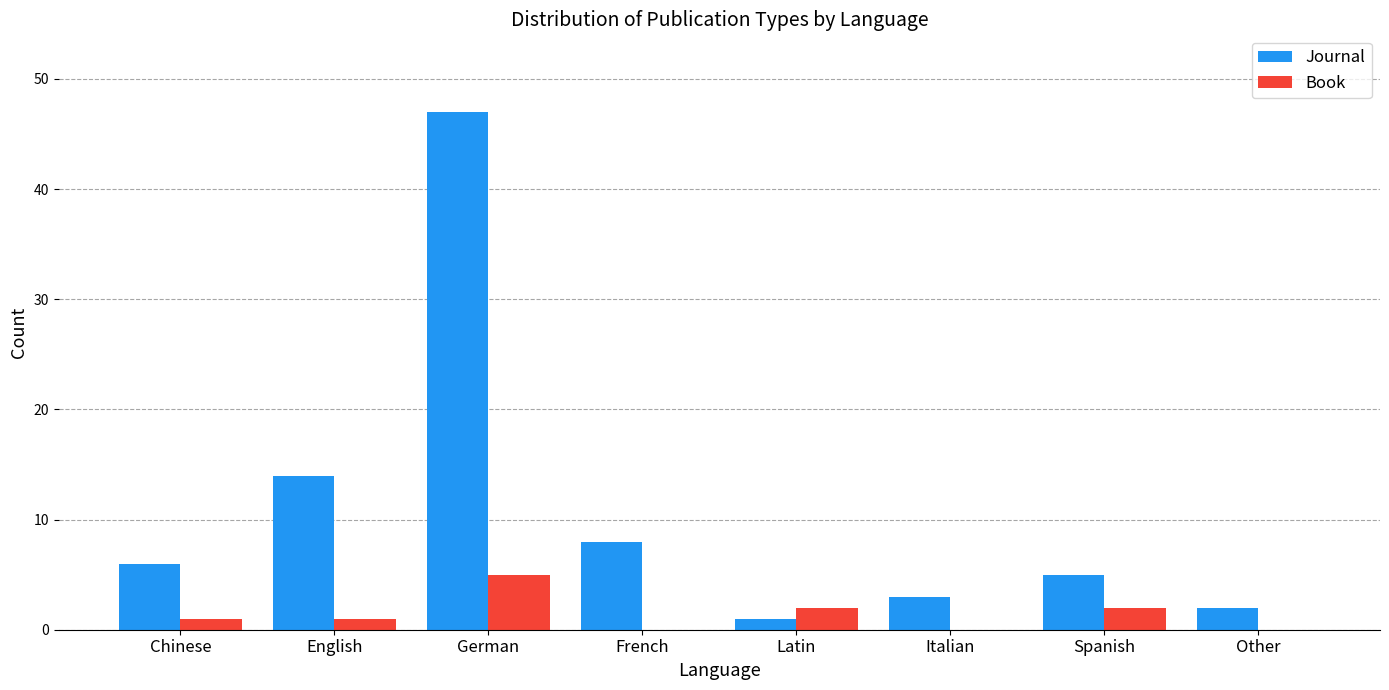

What is the average value of the Journal series?

11